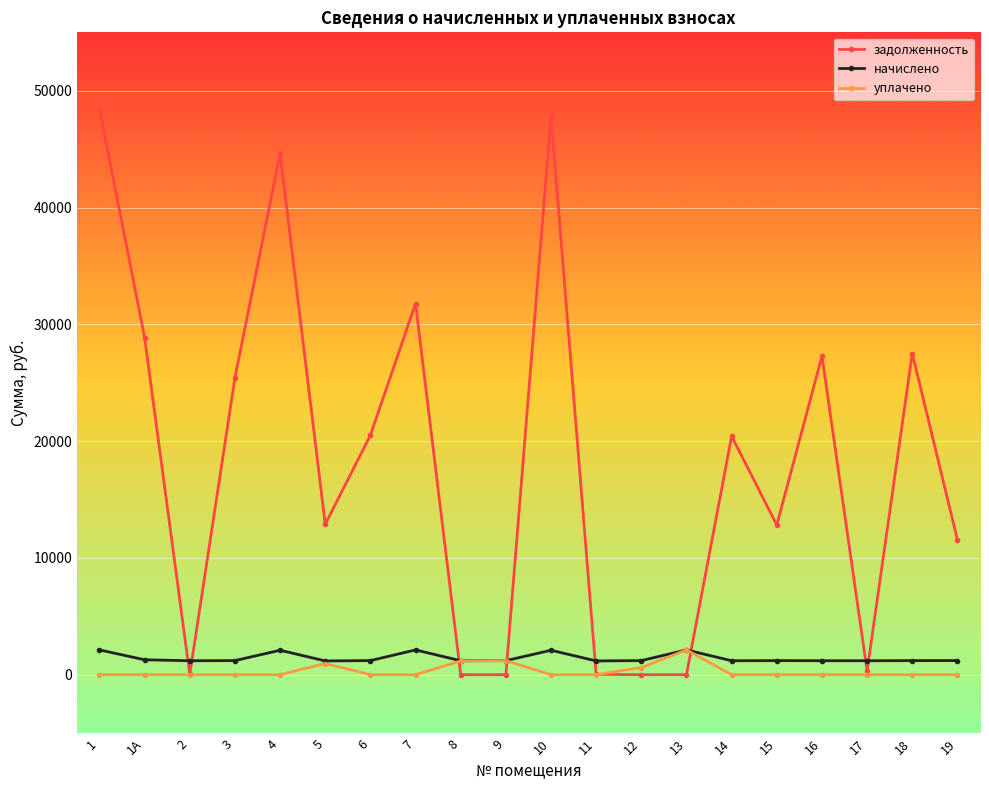

What are all the series names shown in the legend?

задолженность, начислено, уплачено